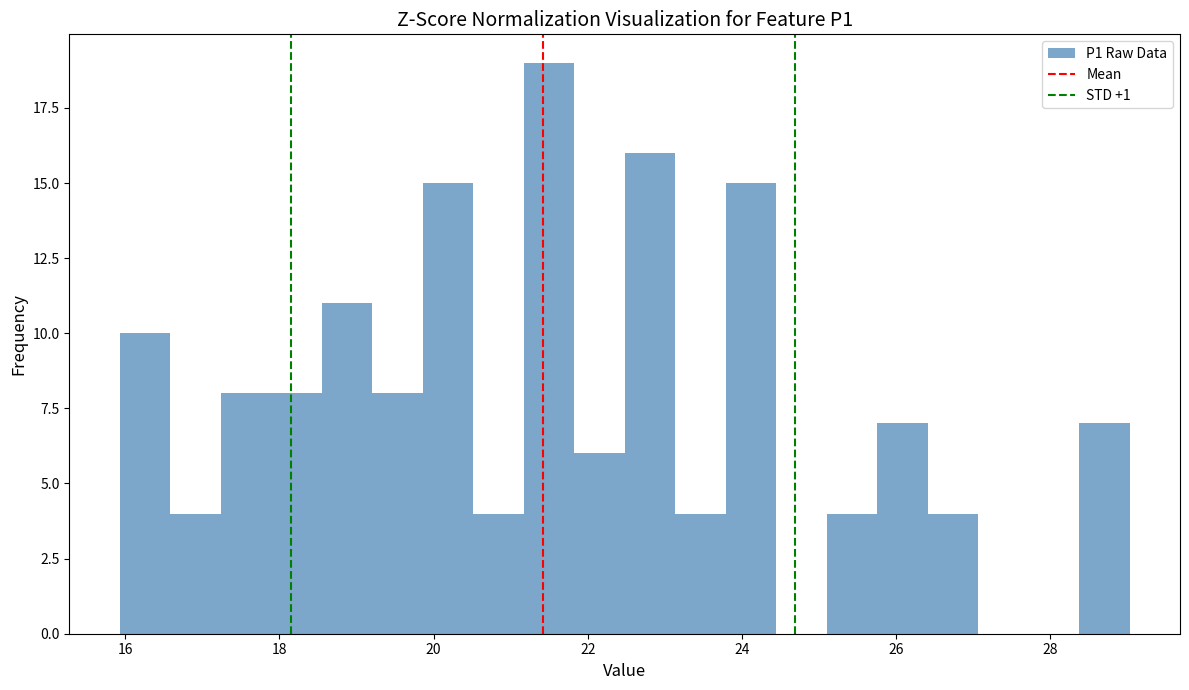

Around what value on the x-axis is the tallest bar? Give the approximate position of its centre, as read against the axis.

21.4